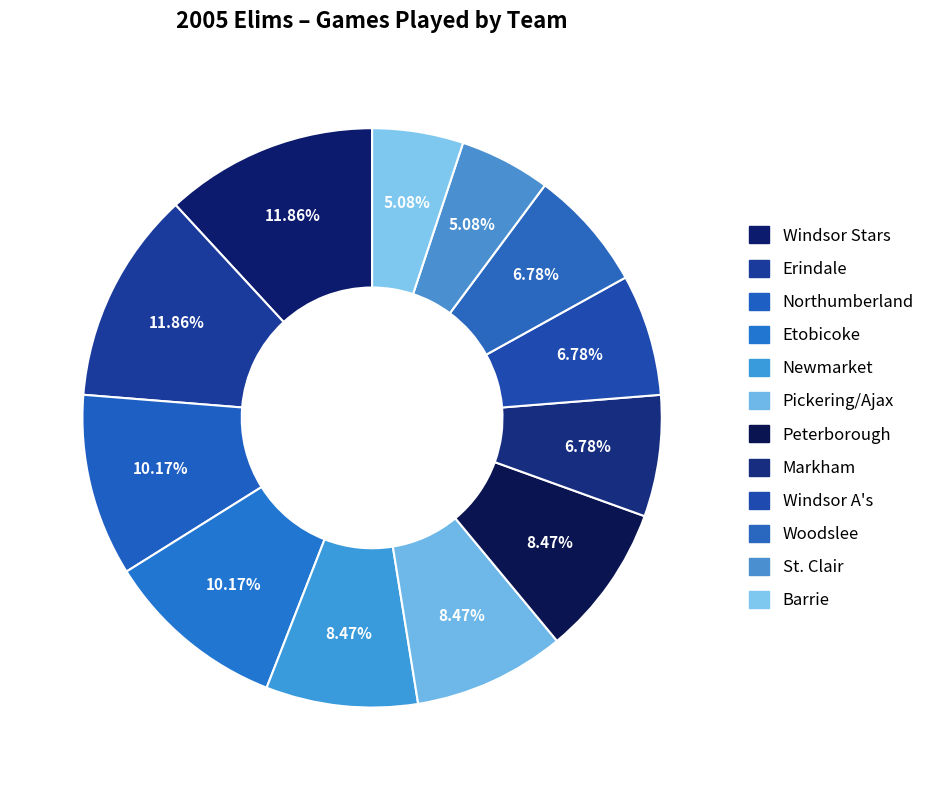

What is the change in value from Northumberland to St. Clair?

-3